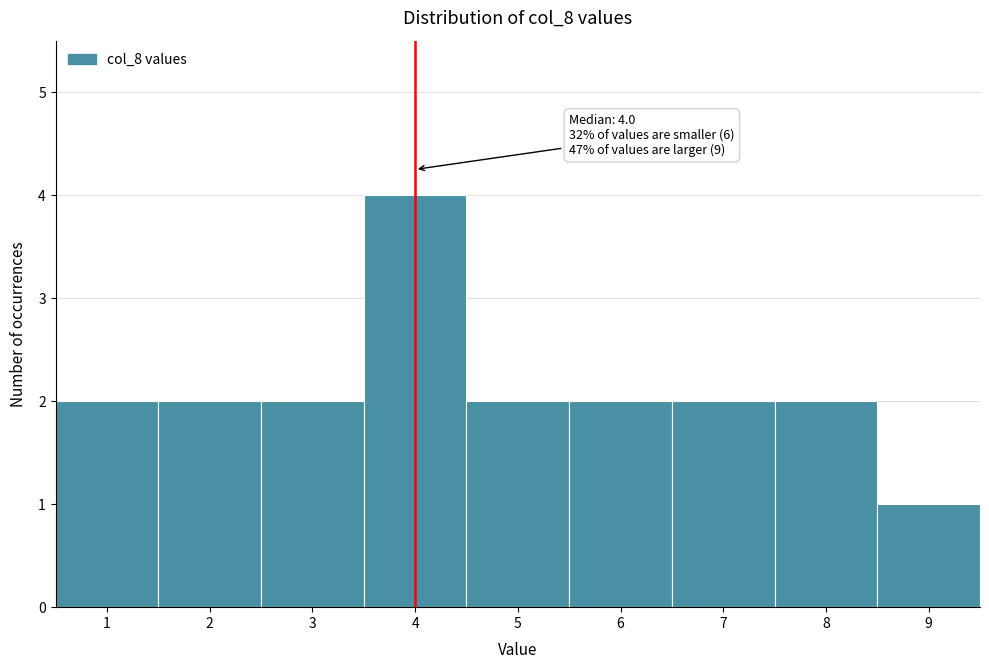

Over which range of the x-axis is the bar tallest?

3.5 to 4.5